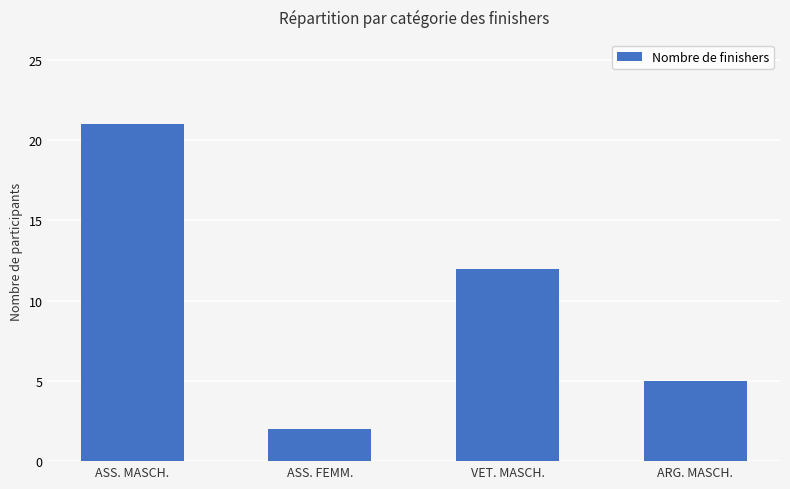

Reading right to left, transcribe all the data shown in this chart.

5	12	2	21